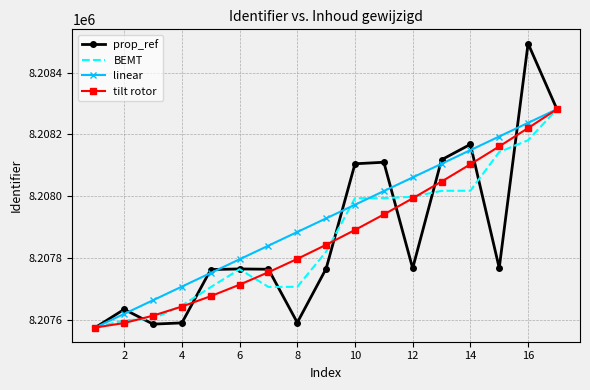

What is the maximum value for BEMT?

8208282.0